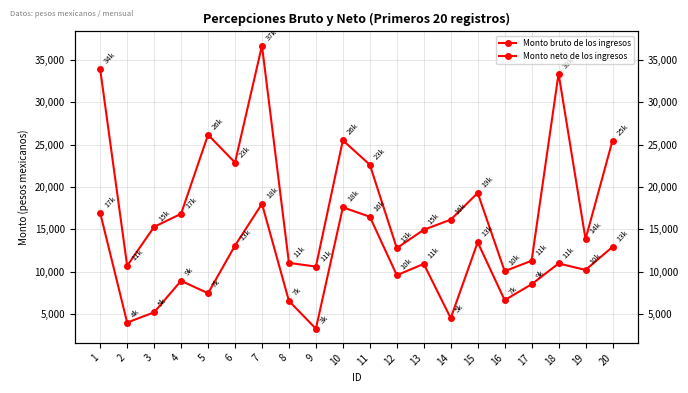

Reading left to right, transcribe all the data shown in this chart.

Monto bruto de los ingresos: 33926.9	10692.1	15296.7	16834.5	26178.4	22893.5	36712.7	11038.6	10600.3	25521.4	22637.6	12782.1	14953.2	16146.1	19307.4	10060.3	11288.6	33420.3	13838.0	25492.3
Monto neto de los ingresos: 16948.5	3984.8	5199.1	8919.9	7446.6	13079.1	18018.8	6539.8	3257.3	17604.1	16492.5	9583.6	10914.6	4505.6	13476.0	6635.5	8511.0	10965.5	10206.2	12927.8